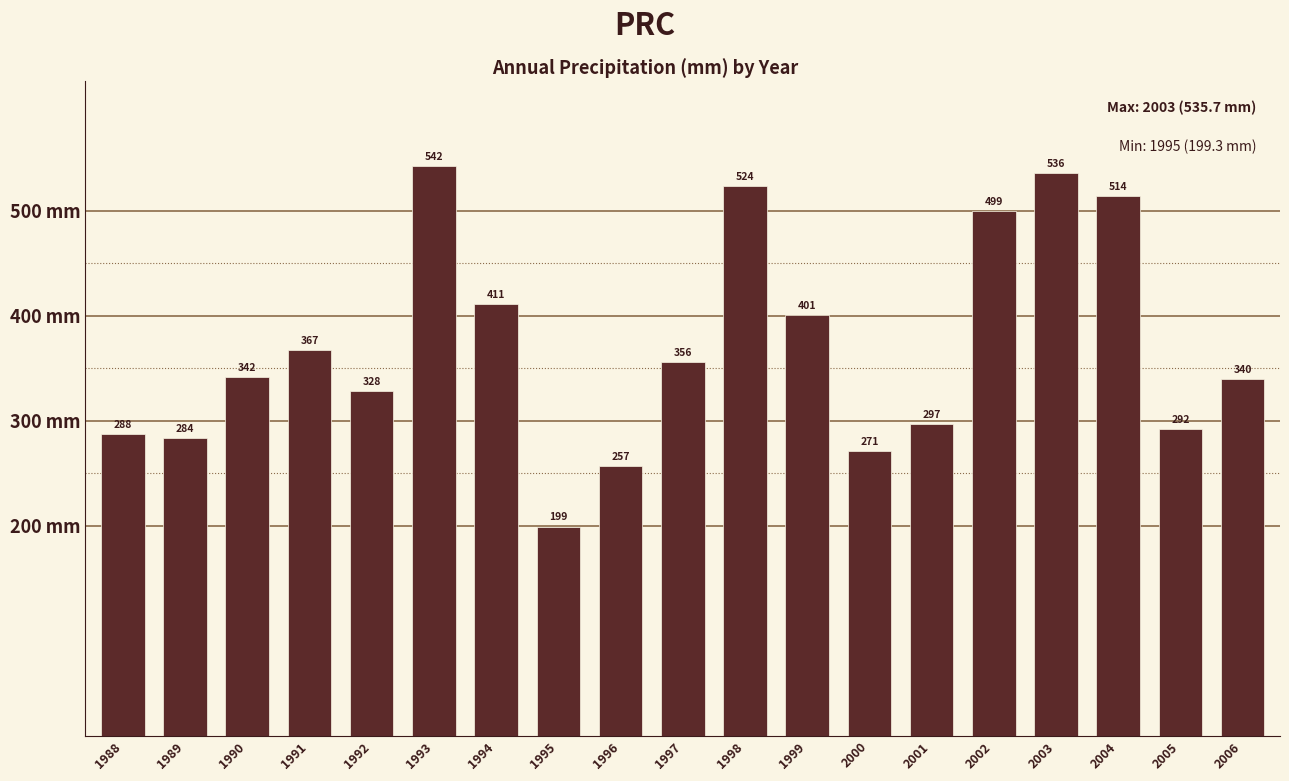

What is the greatest value displayed?

542.0